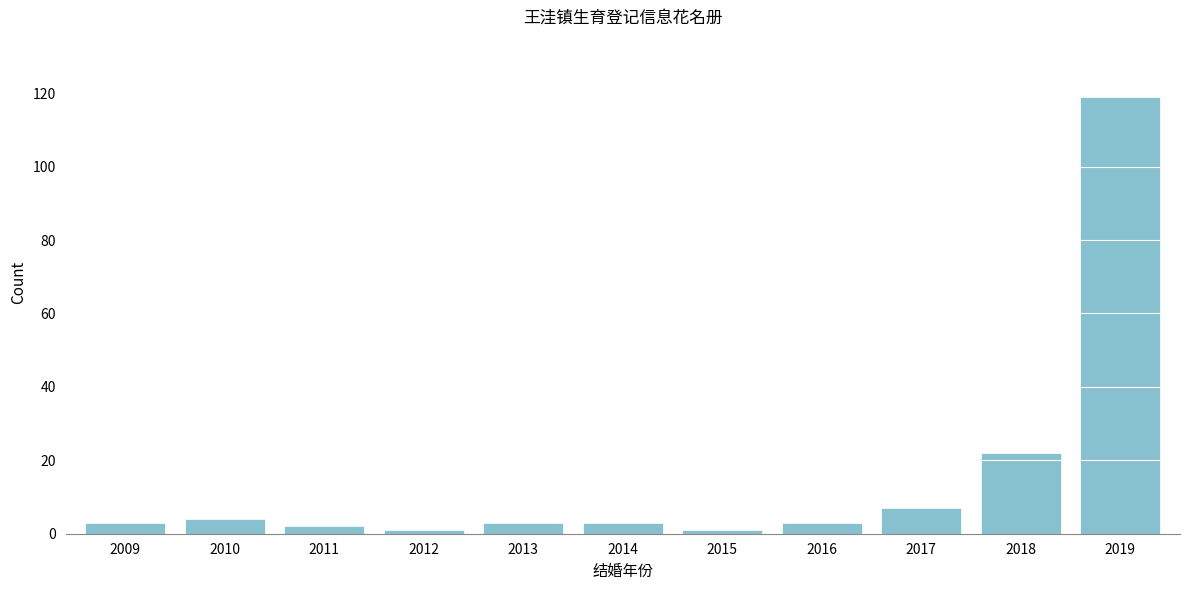

Reading left to right, extract all data points from this chart.

3	4	2	1	3	3	1	3	7	22	119